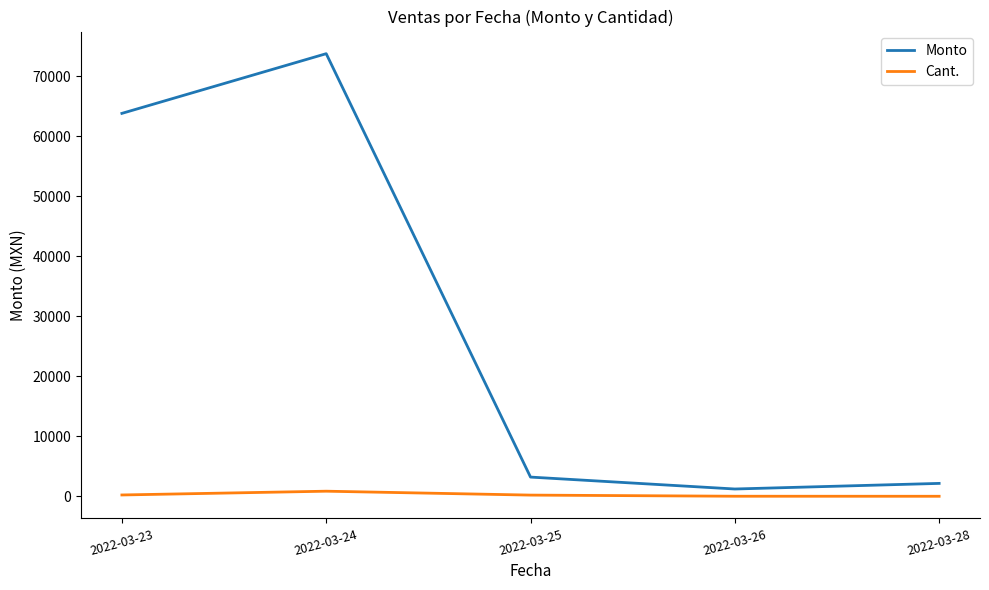

At which category is the sum across all series the highest?

2022-03-24